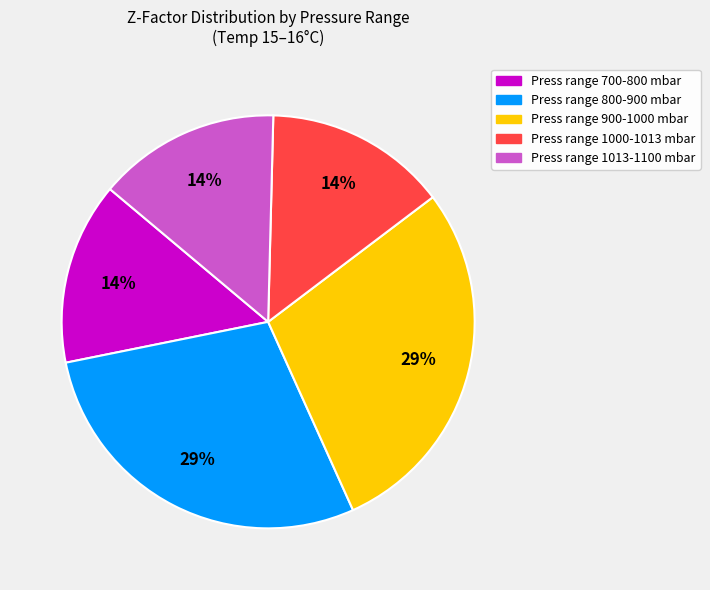

To the nearest percent, what is the average slice percentage?

20%